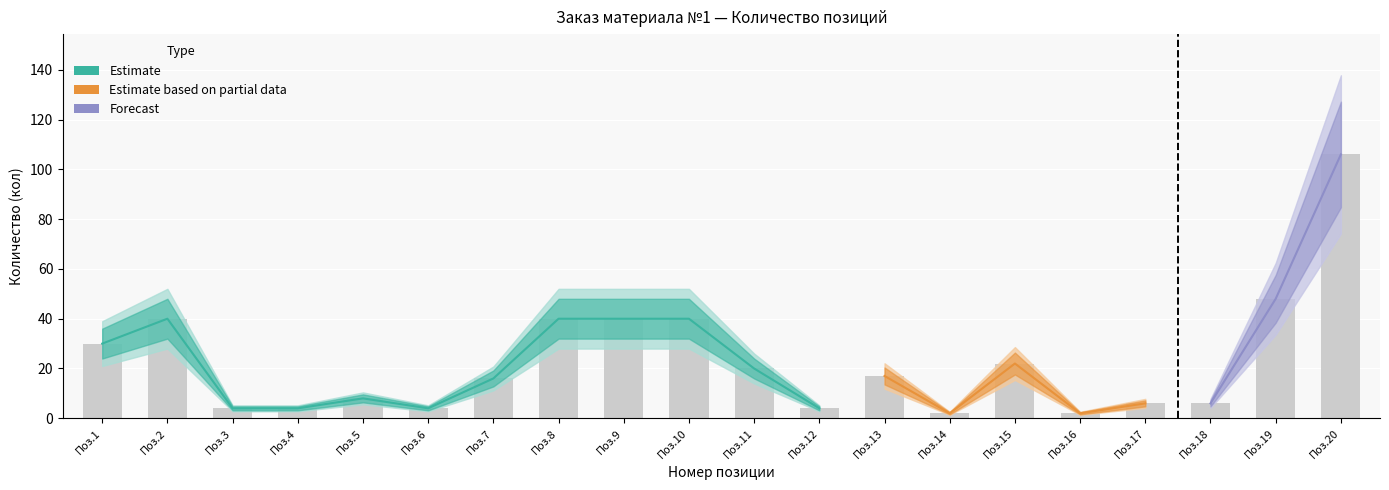

Which has a higher value, Поз.12 or Поз.13?

Поз.13